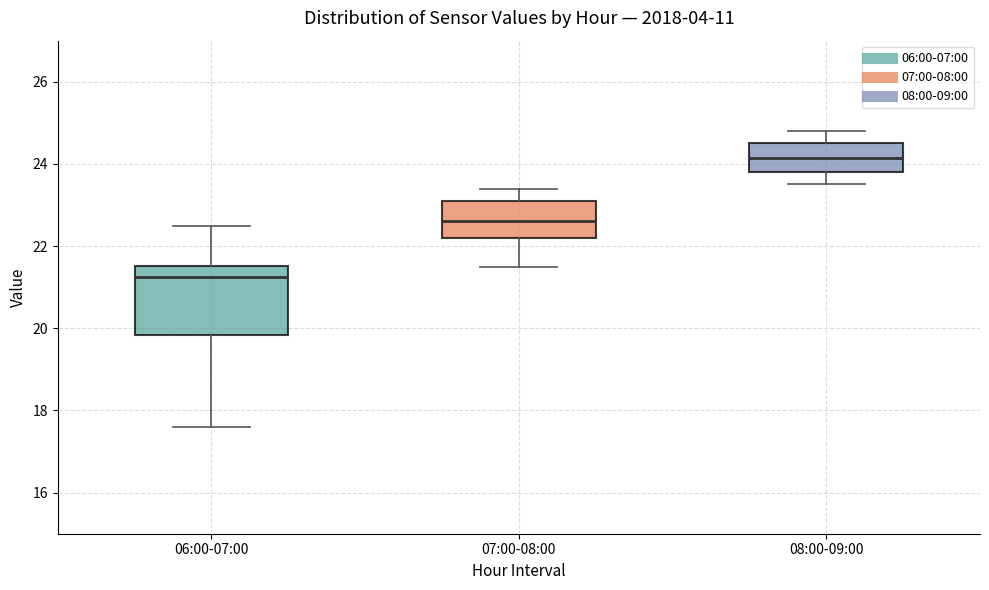

Reading left to right, read every box against the y-axis: the position of its median line, the range the box covers, and the ends of its whiskers. The values are not printed on the chart, so give them approximately, as read against the axis.

06:00-07:00: median 21.2, box 19.8 to 21.6, whiskers 17.6 to 22.6
07:00-08:00: median 22.6, box 22.2 to 23.2, whiskers 21.6 to 23.4
08:00-09:00: median 24.2, box 23.8 to 24.6, whiskers 23.6 to 24.8